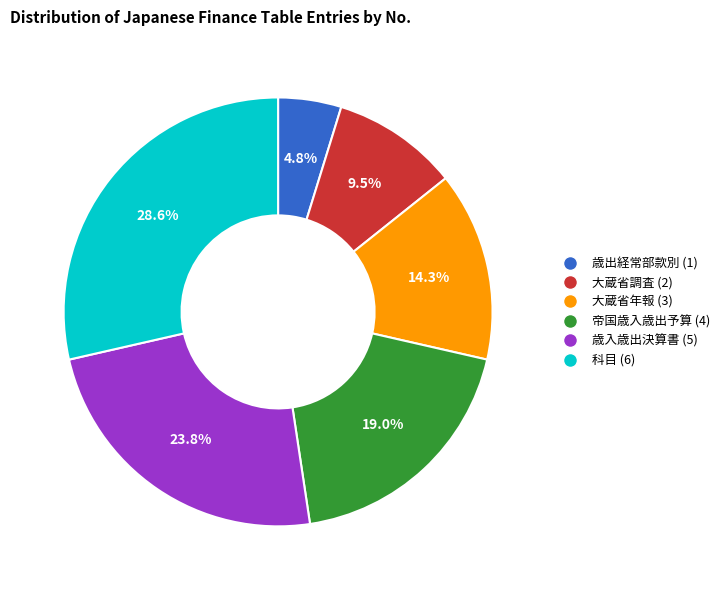

To the nearest percent, what is the difference between the largest and smallest slice percentages?

24%